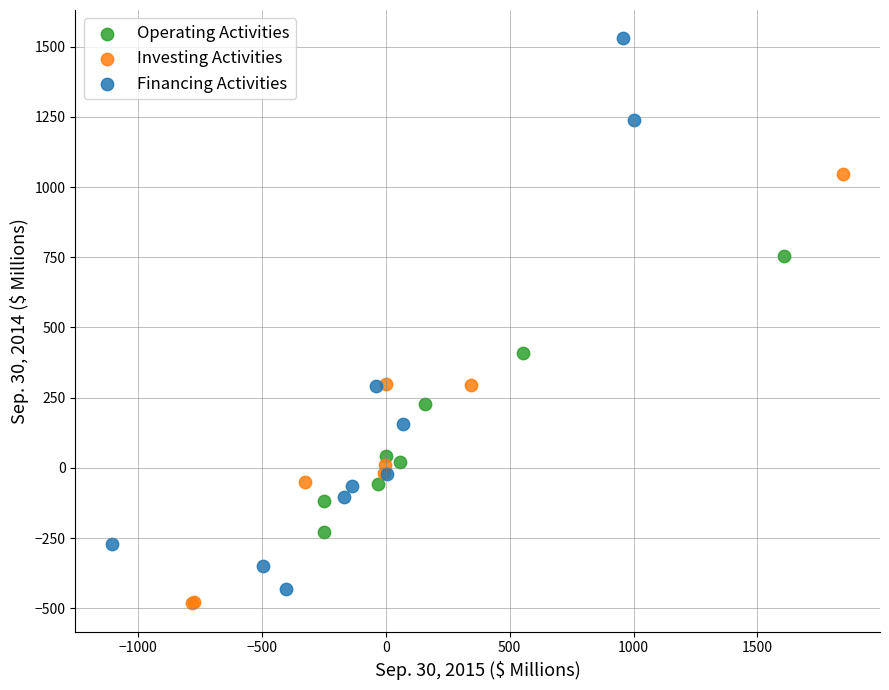

Which series reaches the minimum Y coordinate?

Investing Activities